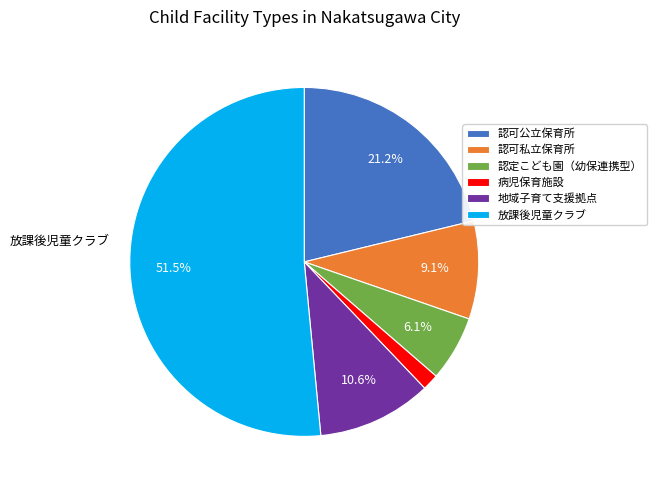

How many slices are in this pie chart?

6